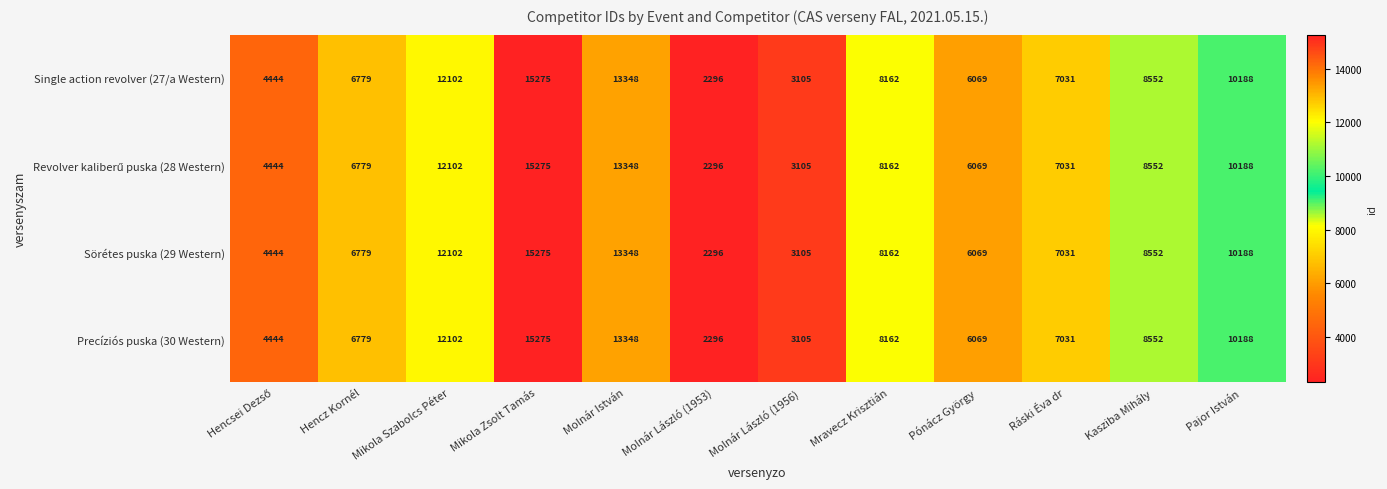

What is the lowest value of the Sörétes puska (29 Western) series?

2296